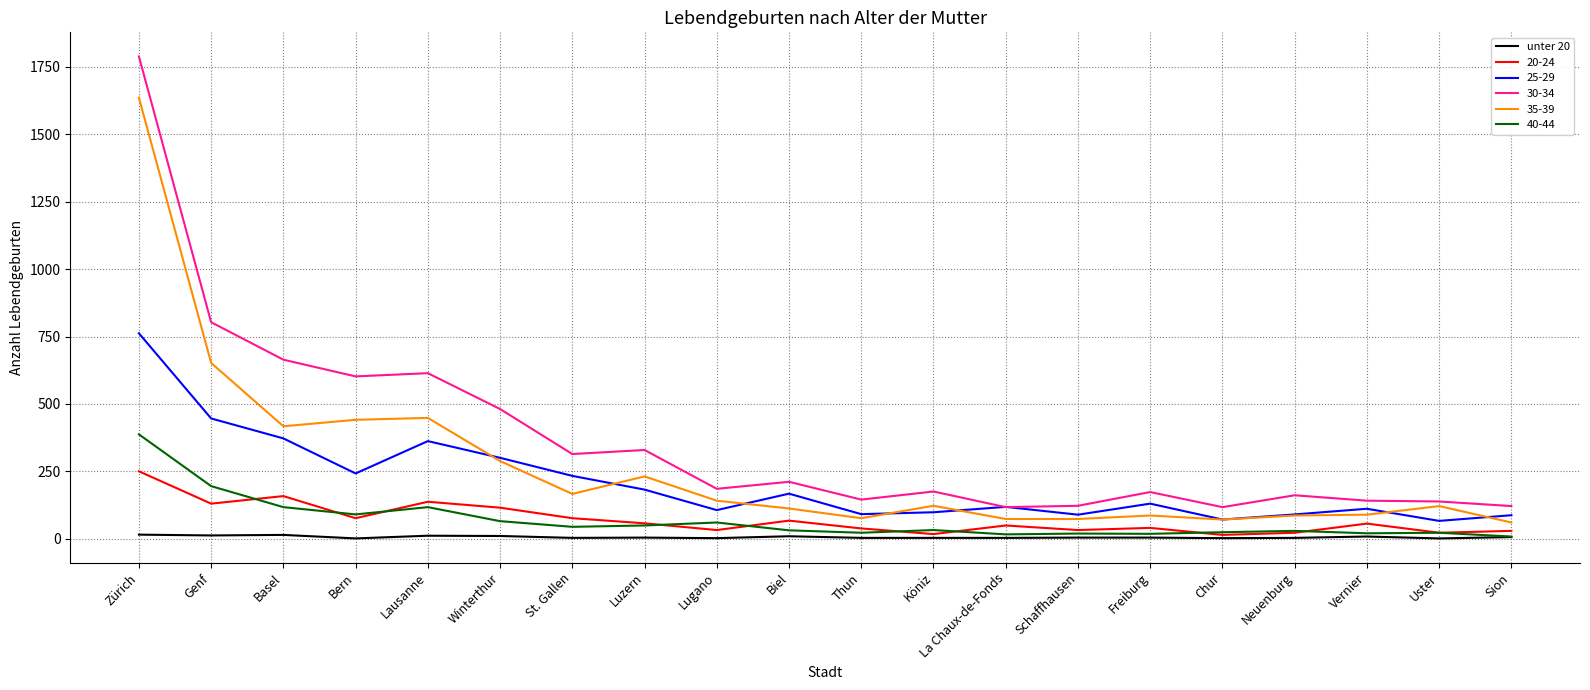

Is this an area chart (filled region under the line)?

No